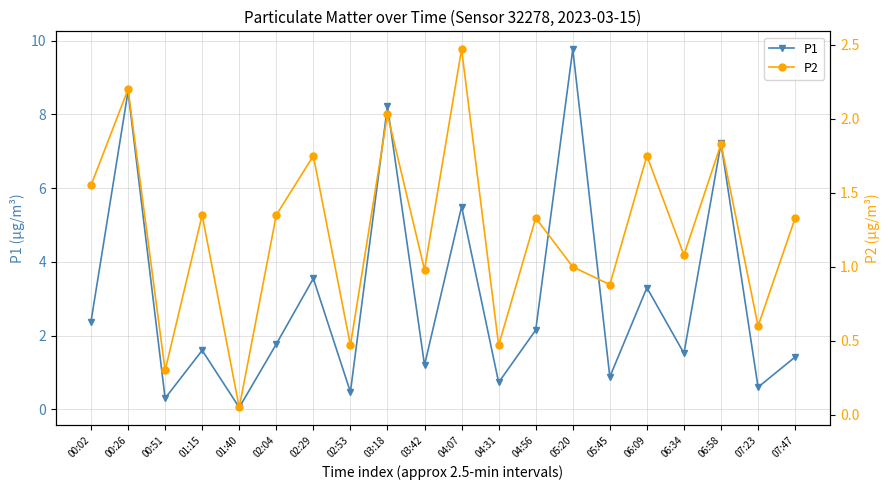

At which label does P1 first exceed 1?

00:02